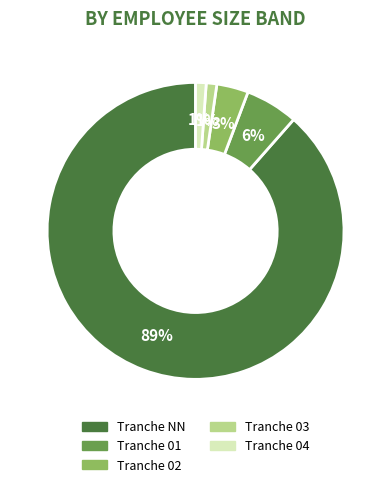

To the nearest percent, what is the average slice percentage?

20%